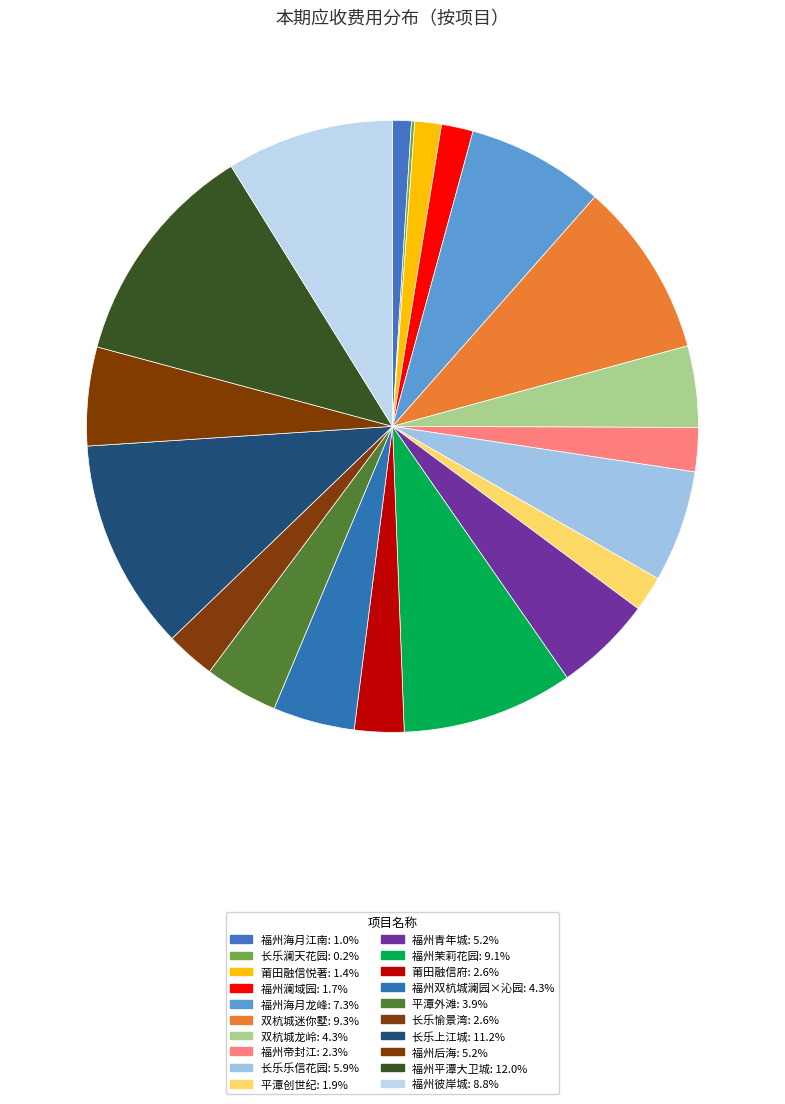

To the nearest percent, what is the combined percentage of 福州后海 and 福州海月江南?

6%